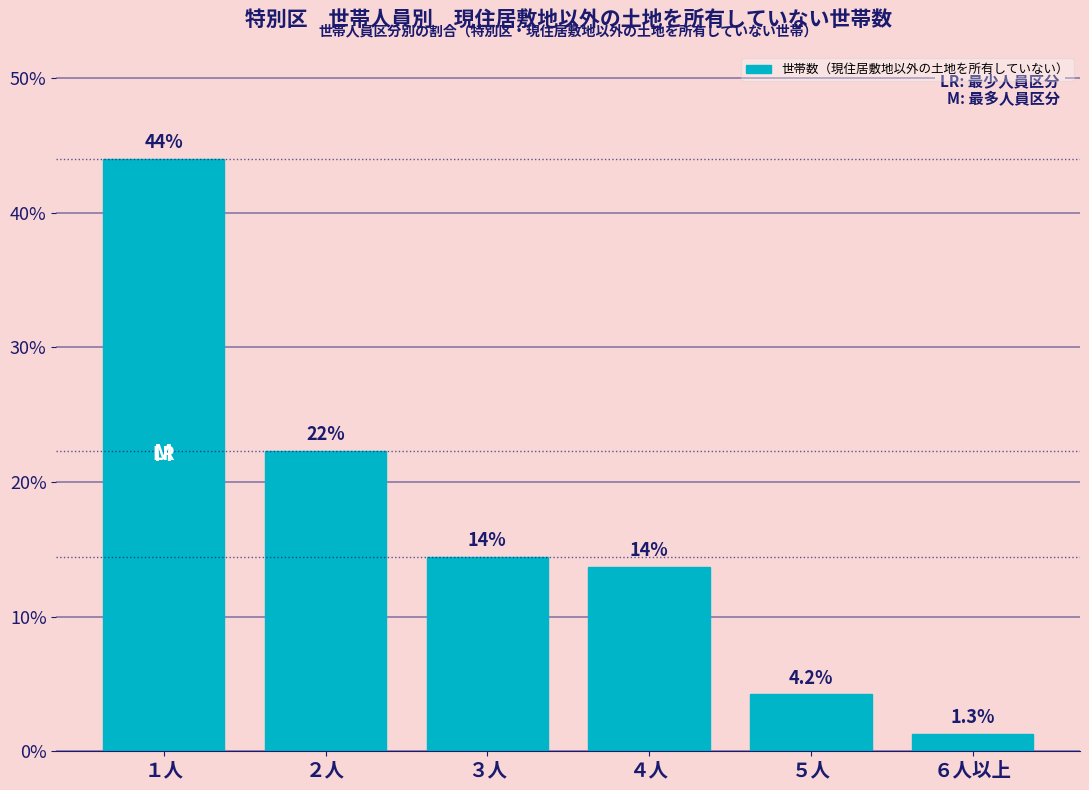

Reading left to right, transcribe all the data shown in this chart.

１人=44.0	２人=22.3	３人=14.5	４人=13.7	５人=4.2	６人以上=1.3